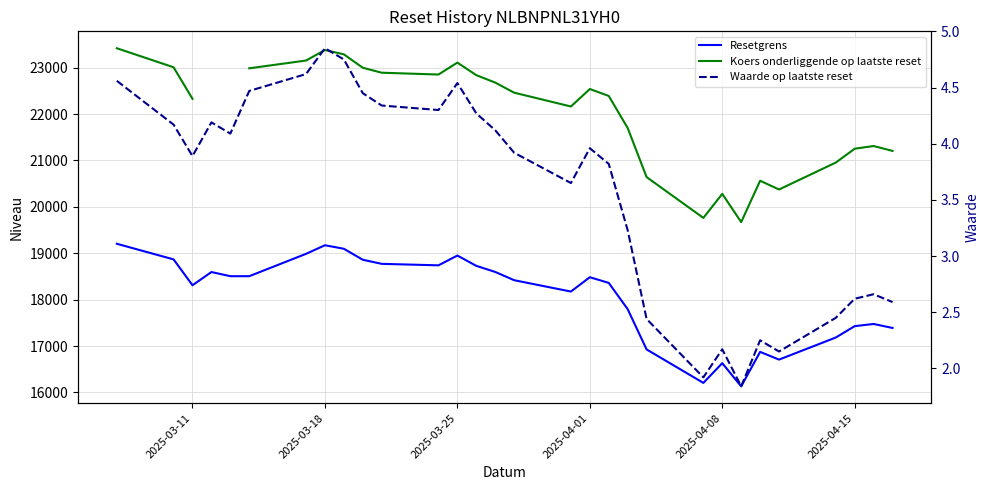

Count the number of data series in this chart.

3